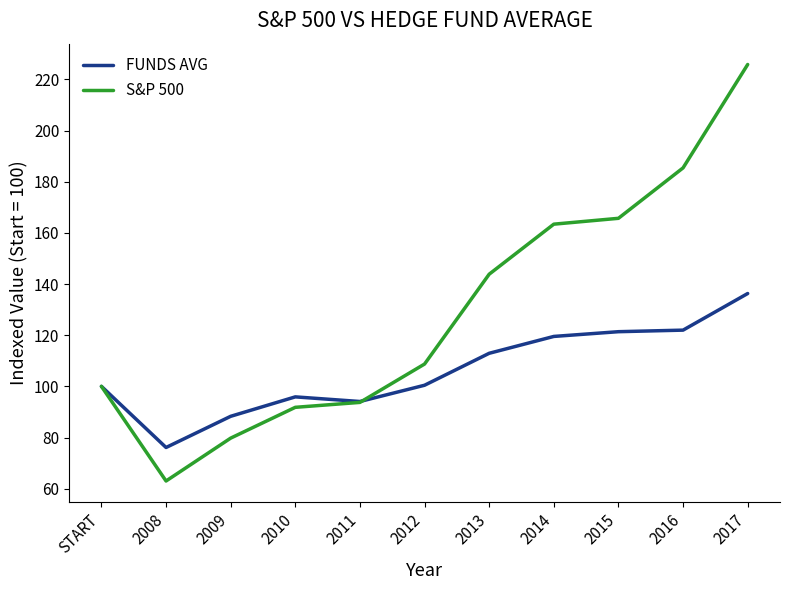

At which category is the sum across all series the highest?

2017